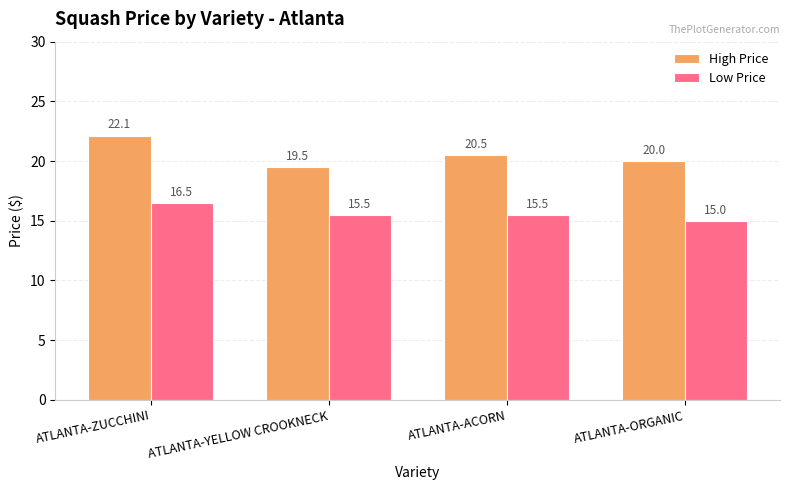

How many Low Price values are between 15 and 16?

3